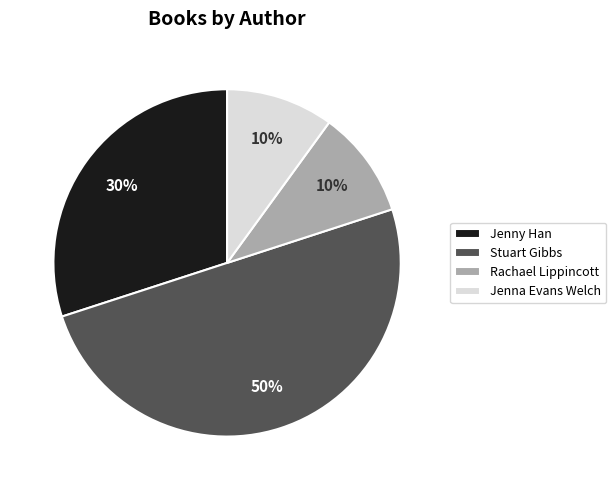

Combined, do Stuart Gibbs and Rachael Lippincott account for over 50%?

Yes